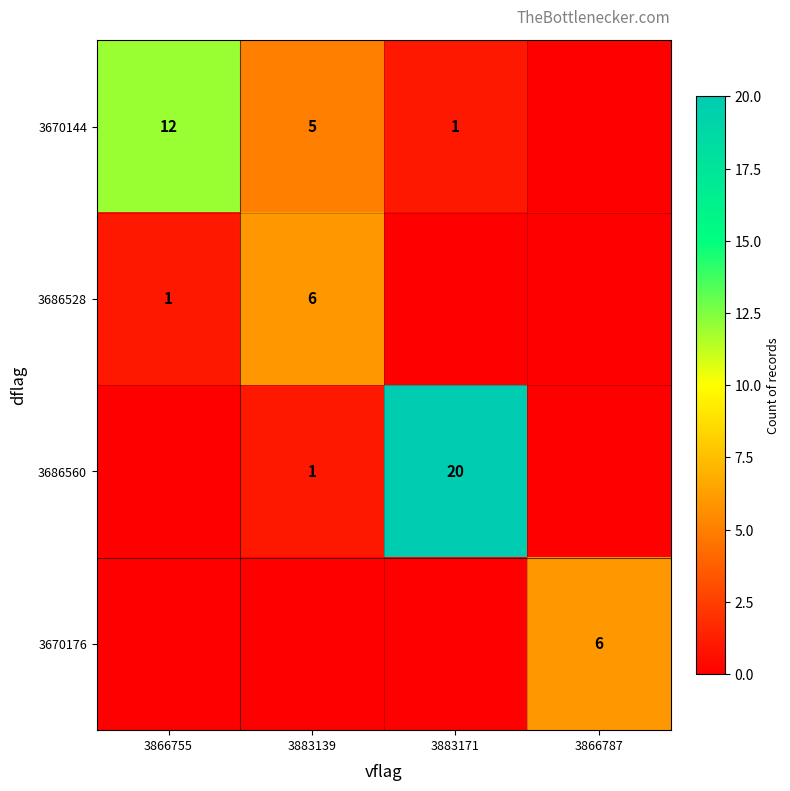

The value of 3670144 at 3866755 is 19. True or false?

False